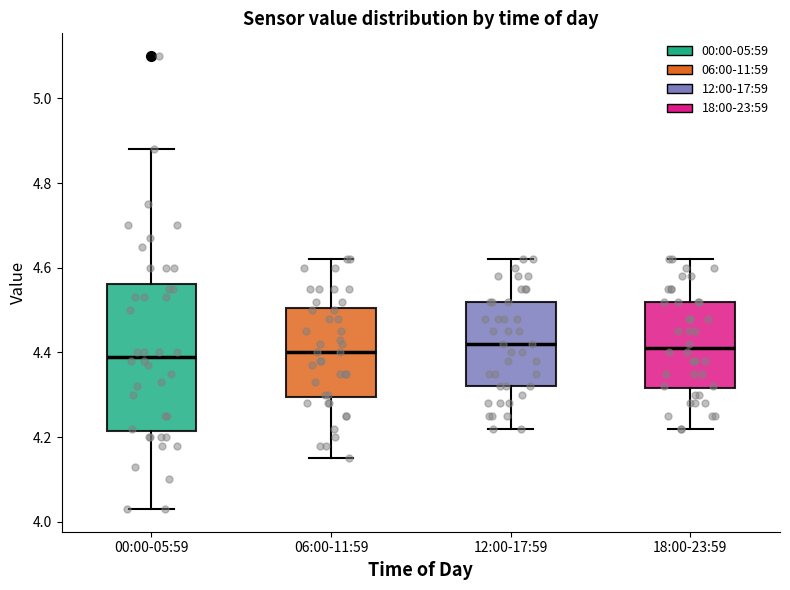

Comparing the boxes themselves (not the whiskers), which one is the tallest?

00:00-05:59